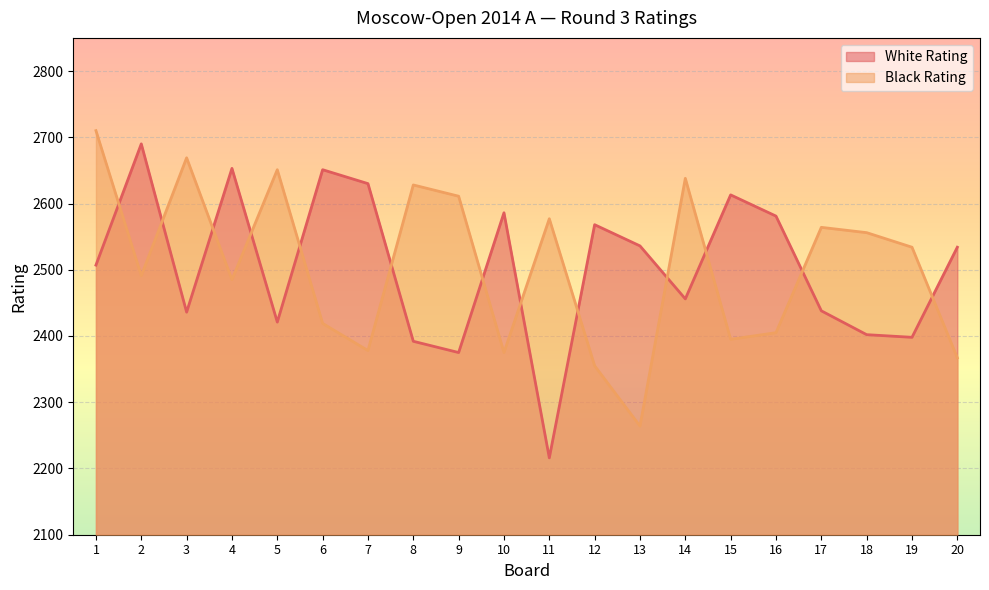

At which category does White Rating reach its first local peak?

2